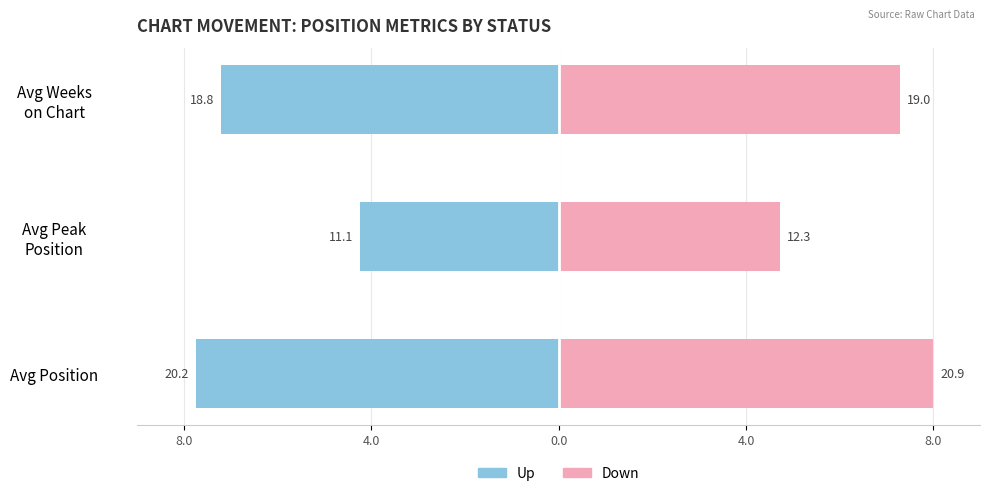

Reading right to left, extract all data points from this chart.

Up: -7.2	-4.2	-7.7
Down: 7.3	4.7	8.0